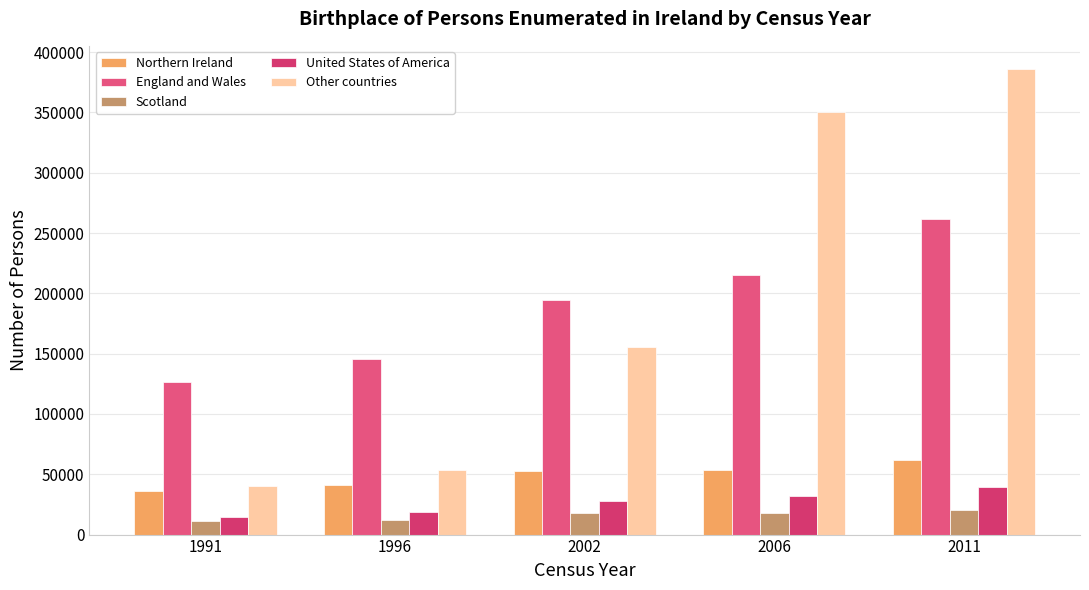

The value of Northern Ireland at 2006 is 34290. True or false?

False